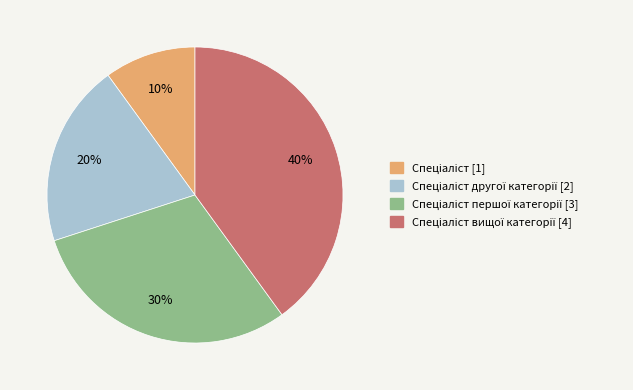

Does any single category account for the majority?

No